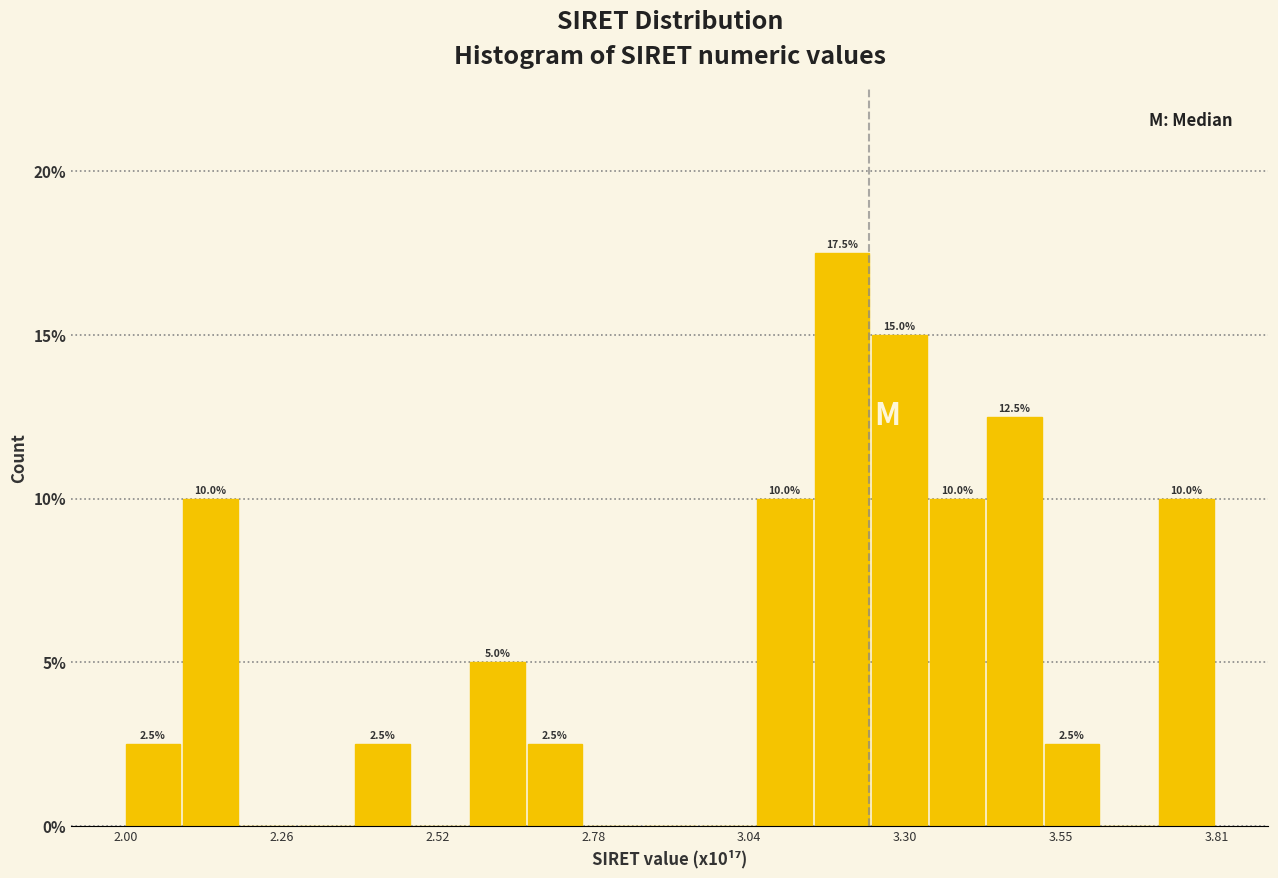

Around what value on the x-axis is the tallest bar? Give the approximate position of its centre, as read against the axis.

3.20